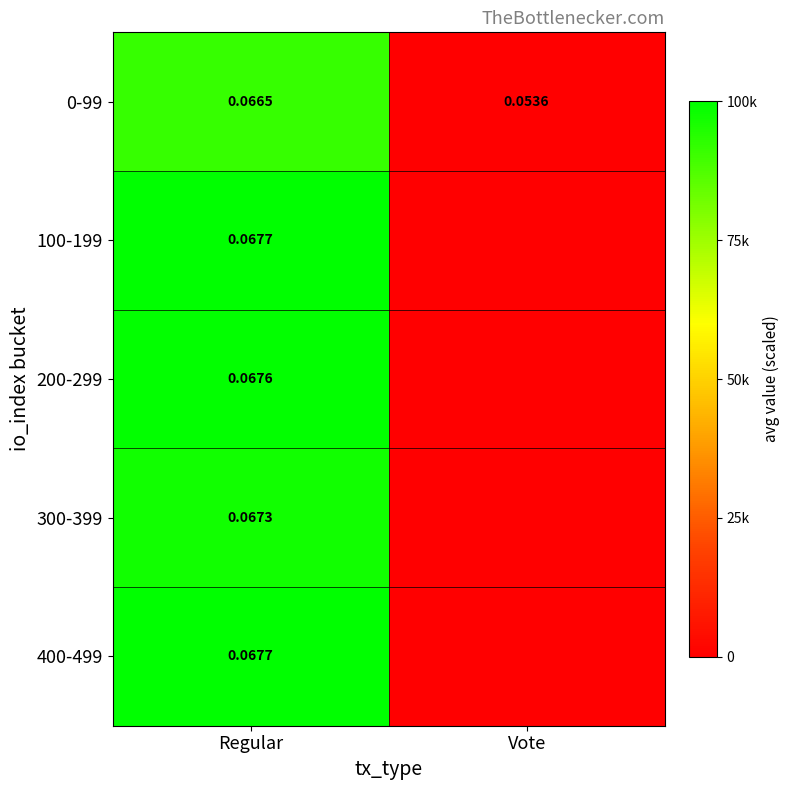

At which label is 0-99 closest to 0?

Vote